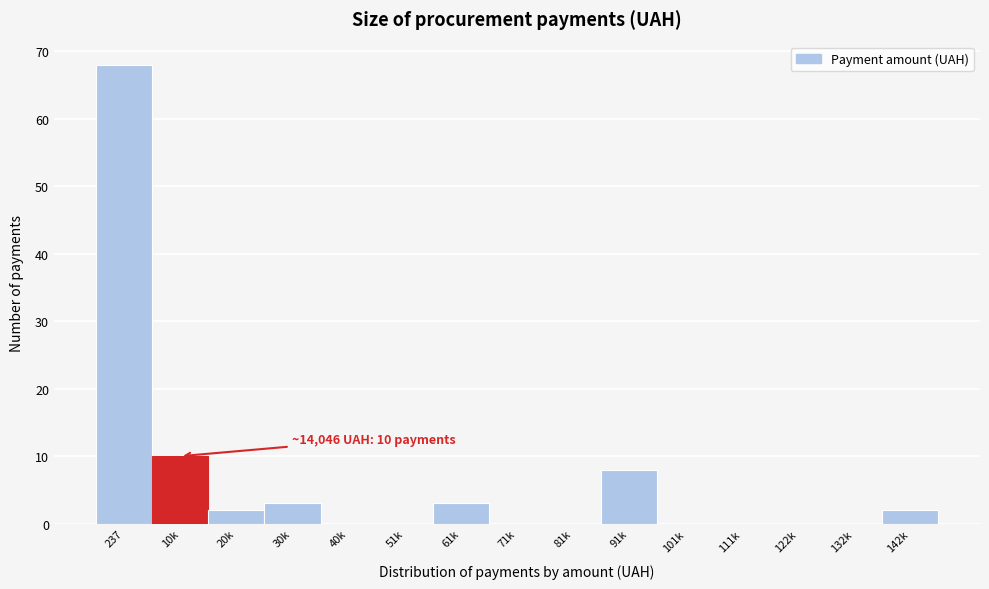

Reading left to right, what are all the values shown in this chart?

237=68	10k=10	20k=2	30k=3	40k=0	51k=0	61k=3	71k=0	81k=0	91k=8	101k=0	111k=0	122k=0	132k=0	142k=2